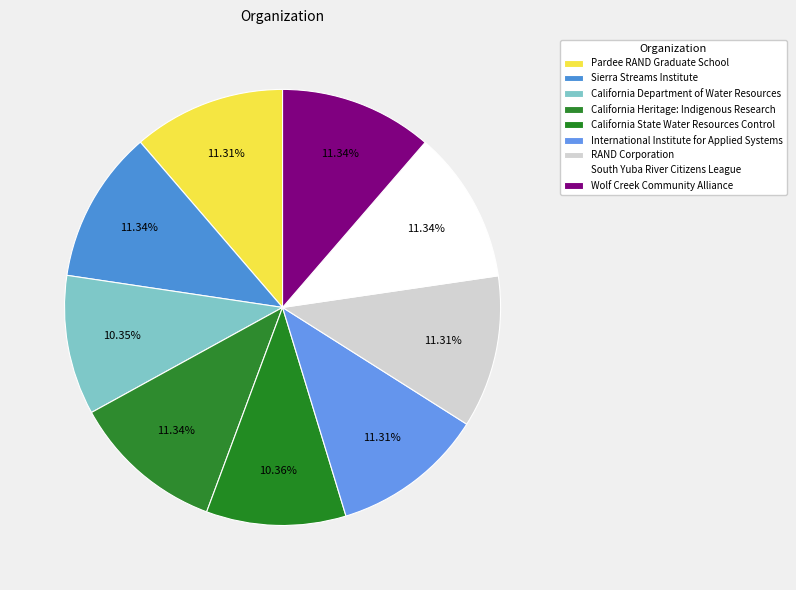

Approximately how many times larger is the value at Wolf Creek Community Alliance compared to Sierra Streams Institute?

1.0